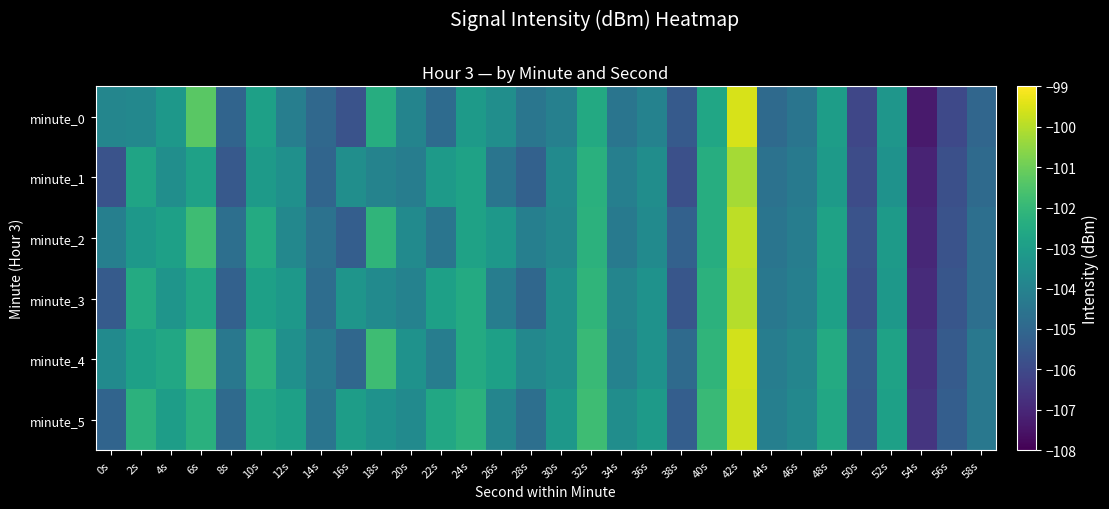

Which series changed the most between 2s and 42s?

minute_0